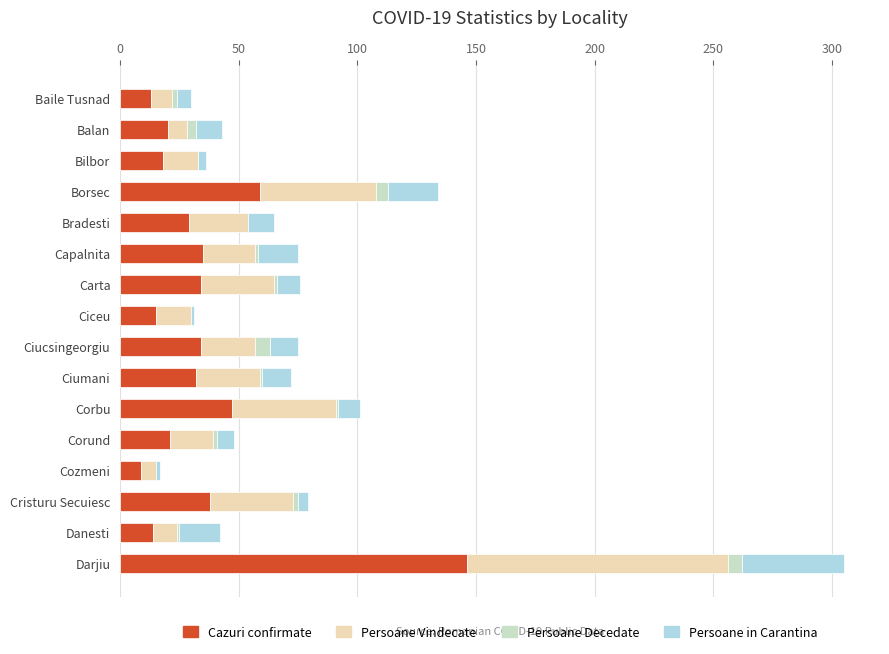

At which category is the sum across all series the highest?

Darjiu